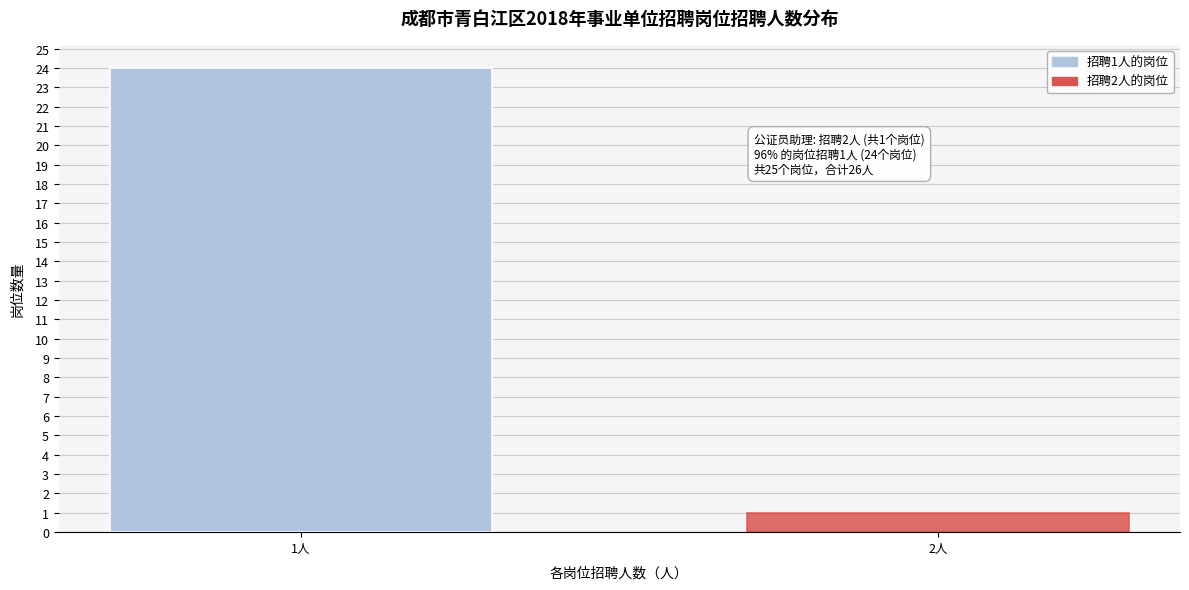

Reading left to right, extract all data points from this chart.

24	1